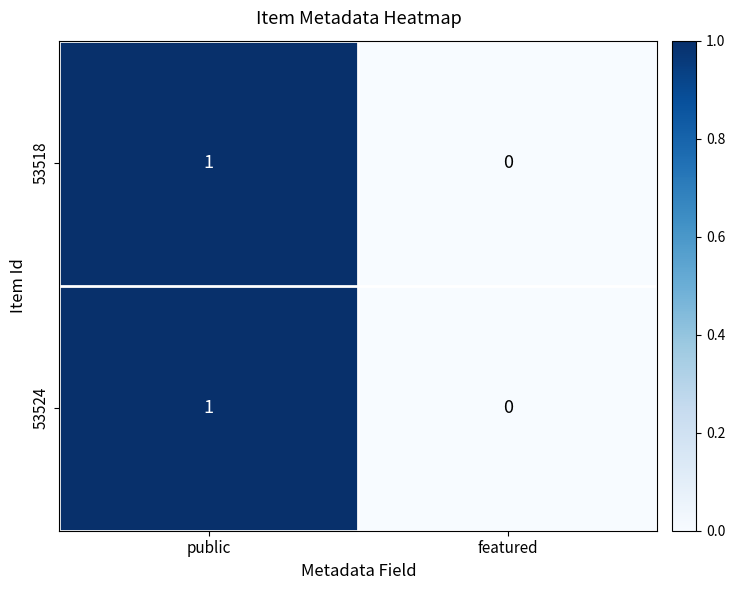

The 53524 series shows 0 at featured. True or false?

True